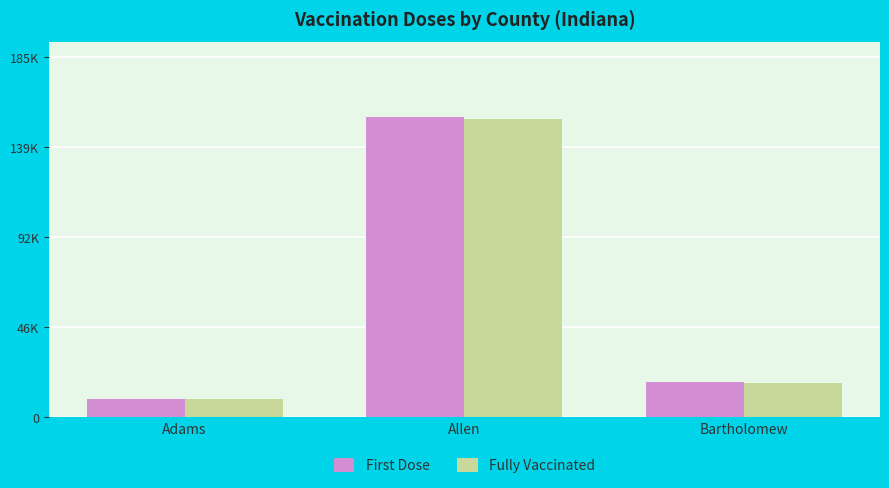

Which label corresponds to the largest value in the chart?

Allen